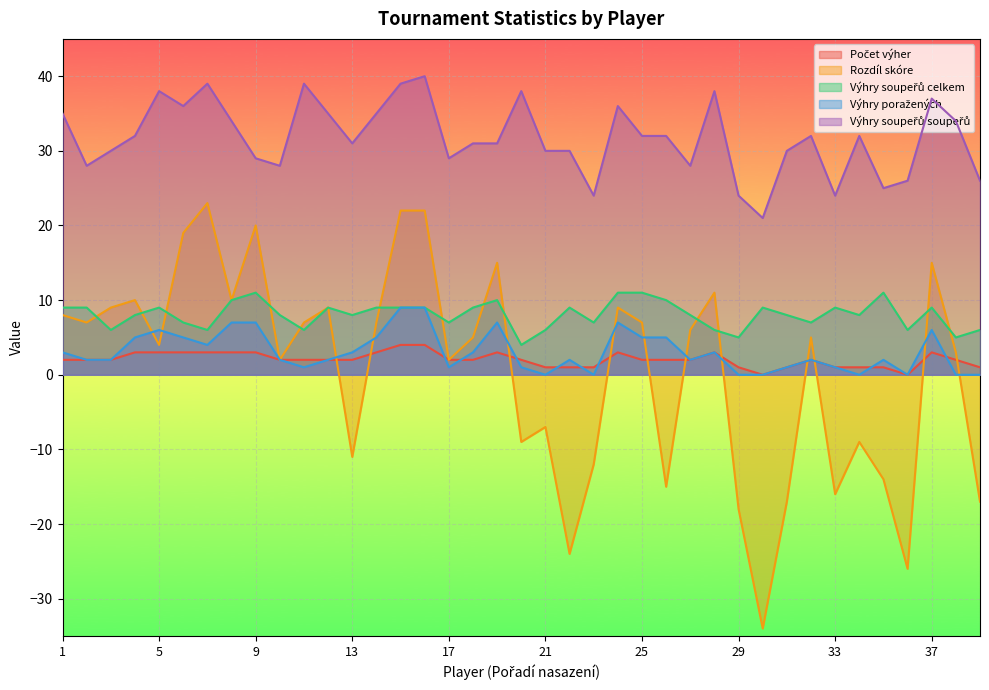

How many lines are shown in the chart?

5